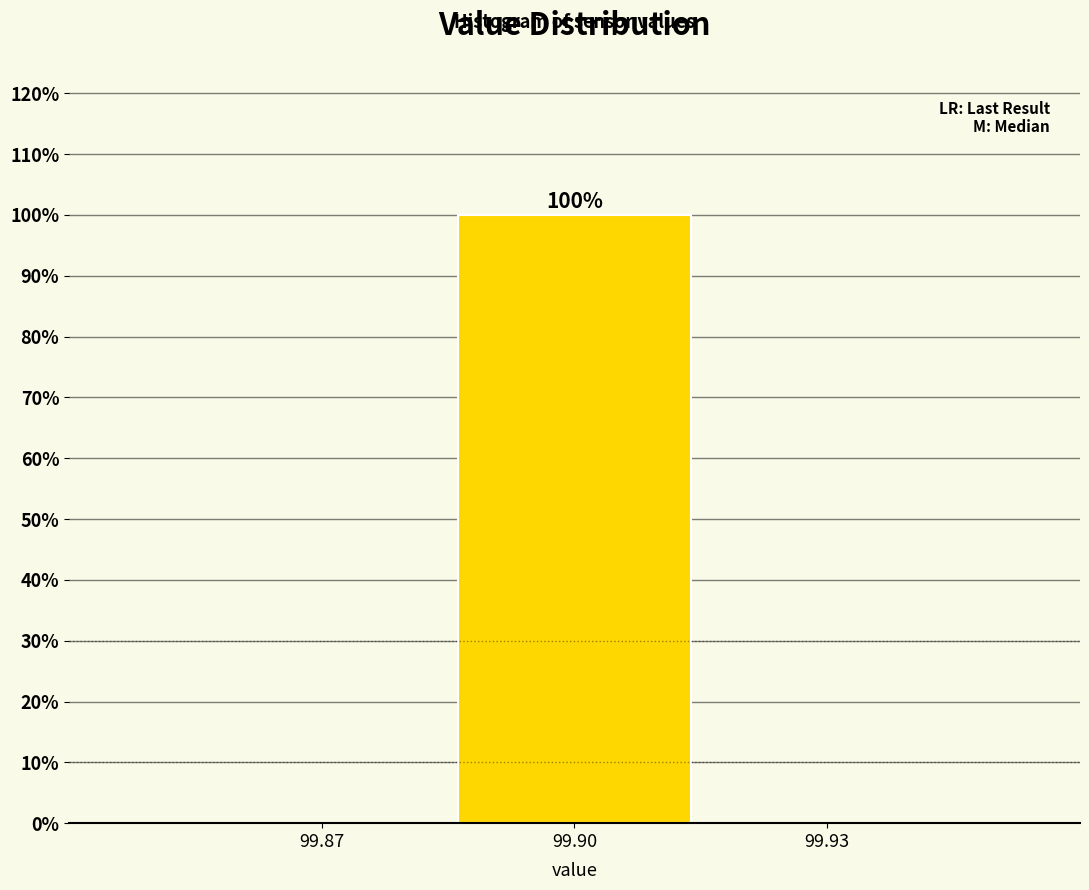

Reading left to right, extract all data points from this chart.

99.87=0	99.90=100	99.93=0